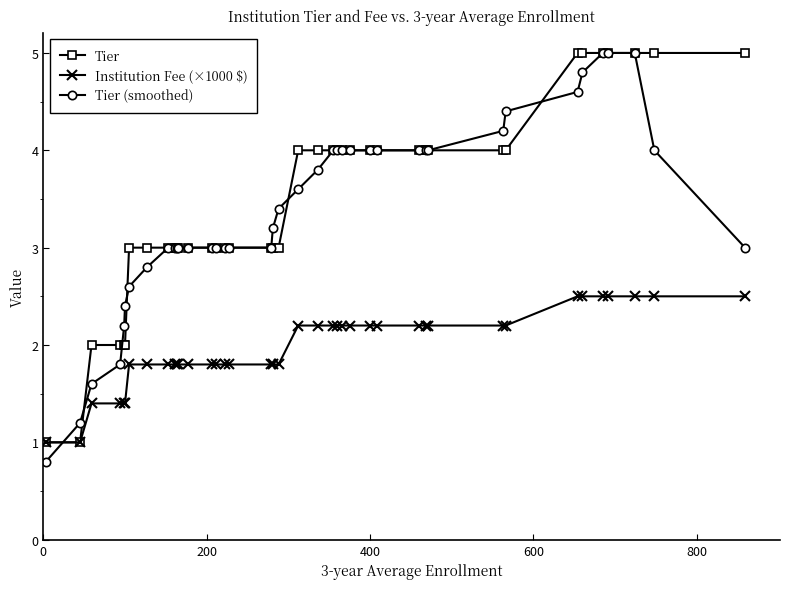

What is the value of the Tier (smoothed) point at the 10th from the left?

3.0